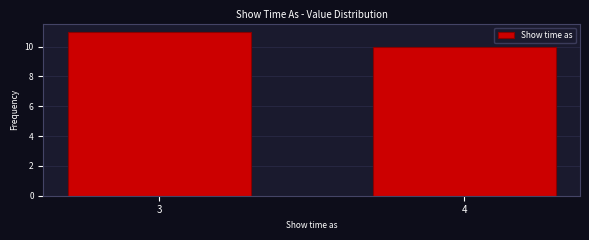

Reading left to right, transcribe all the data shown in this chart.

3=11	4=10